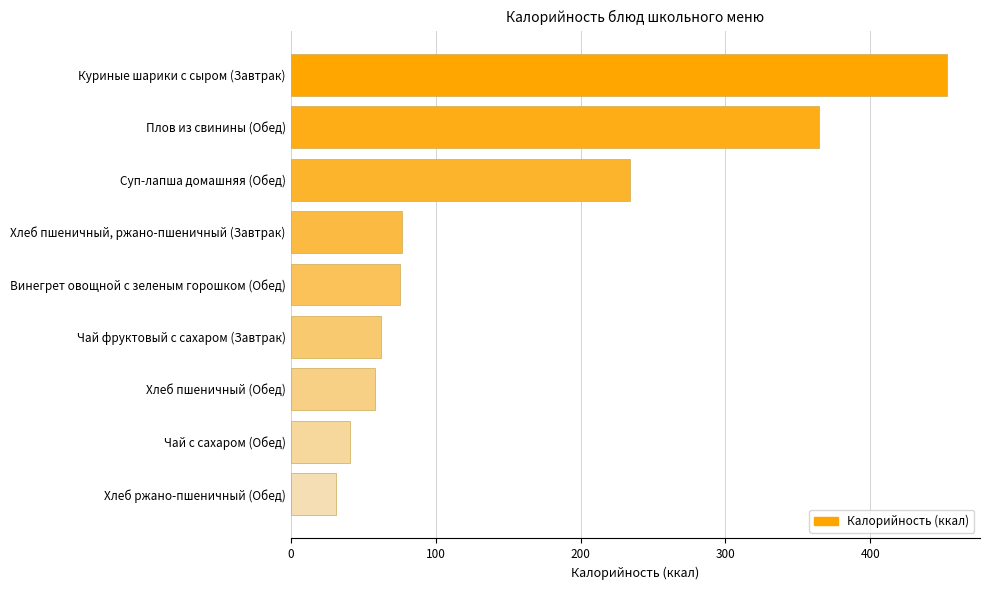

Rank the categories by value from lowest to highest.

Хлеб ржано-пшеничный (Обед), Чай с сахаром (Обед), Хлеб пшеничный (Обед), Чай фруктовый с сахаром (Завтрак), Винегрет овощной с зеленым горошком (Обед), Хлеб пшеничный, ржано-пшеничный (Завтрак), Суп-лапша домашняя (Обед), Плов из свинины (Обед), Куриные шарики с сыром (Завтрак)